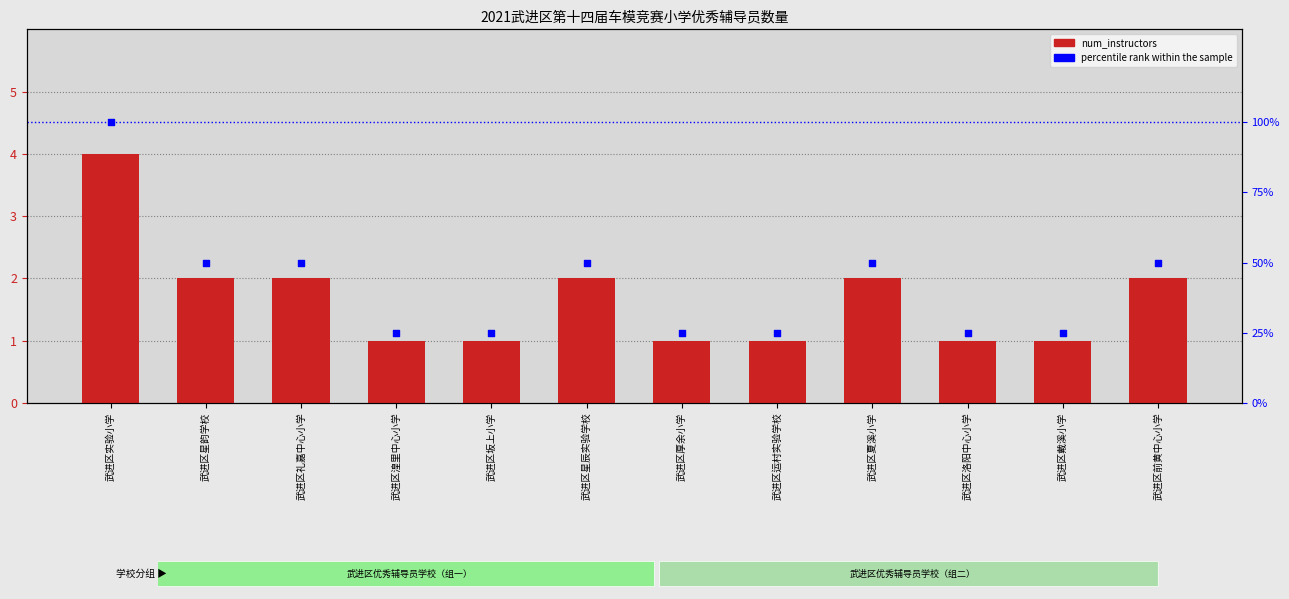

Which series has the largest Y range (max minus min)?

percentile rank within the sample